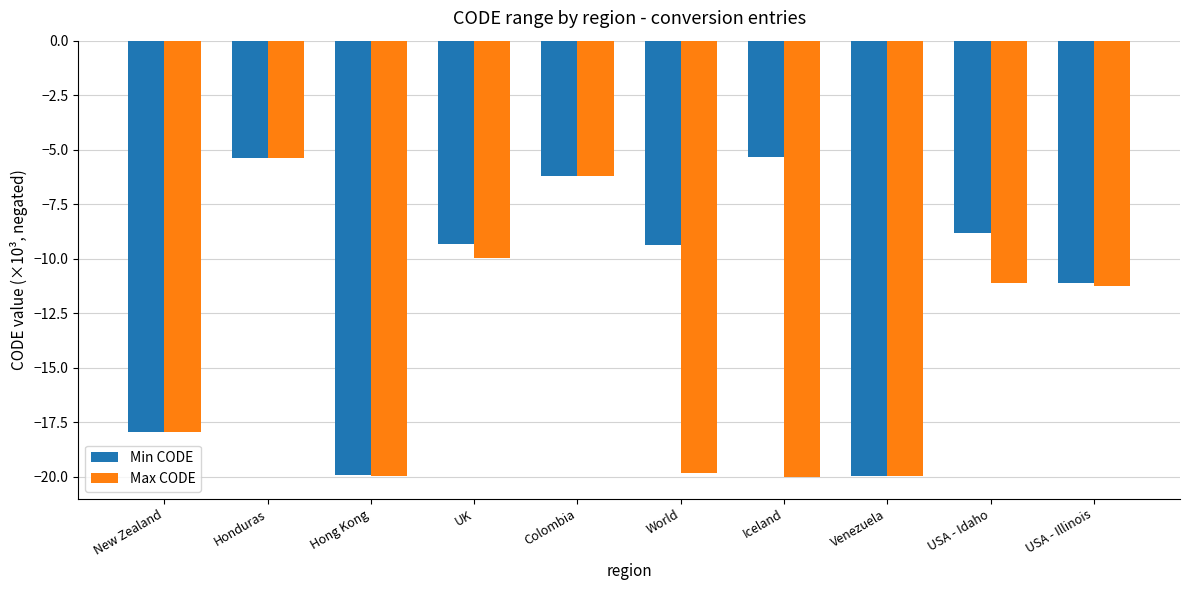

What is the sum of the Max CODE values at Hong Kong and USA - Idaho?

-31.1